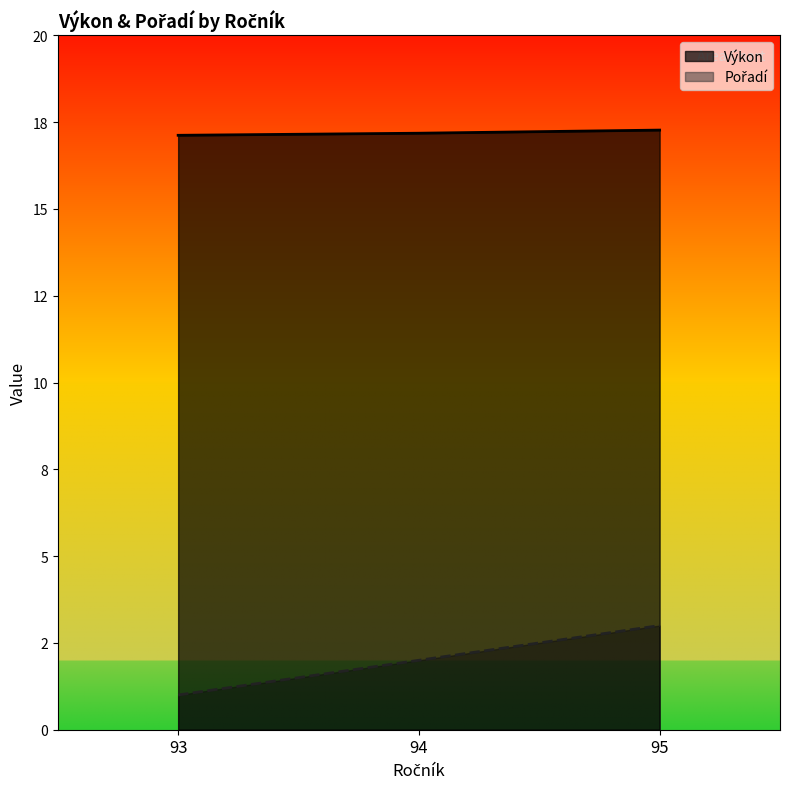

Which has a higher value, 94 or 95?

95